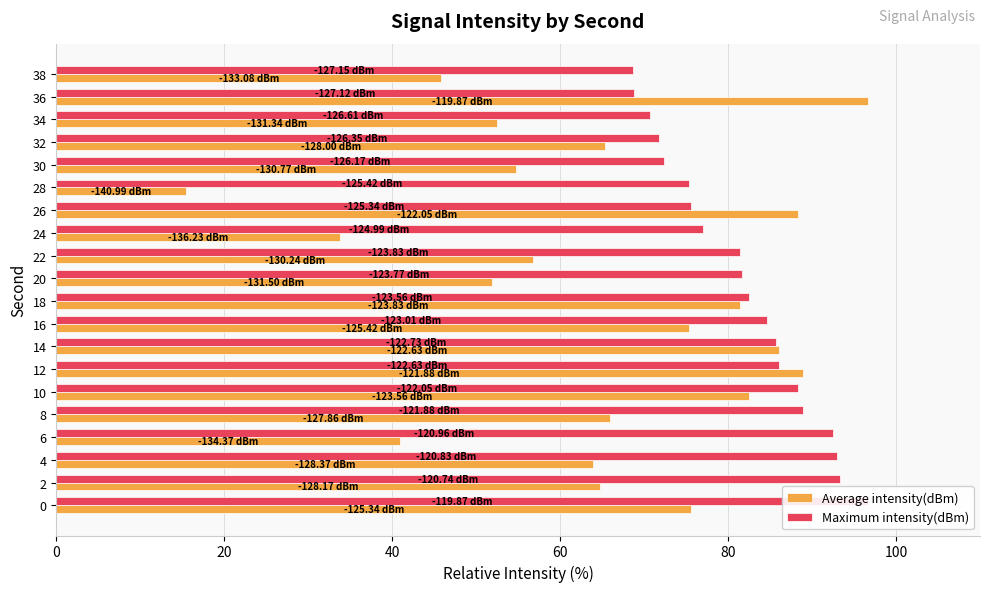

What is the lowest value of the Average intensity(dBm) series?

15.4